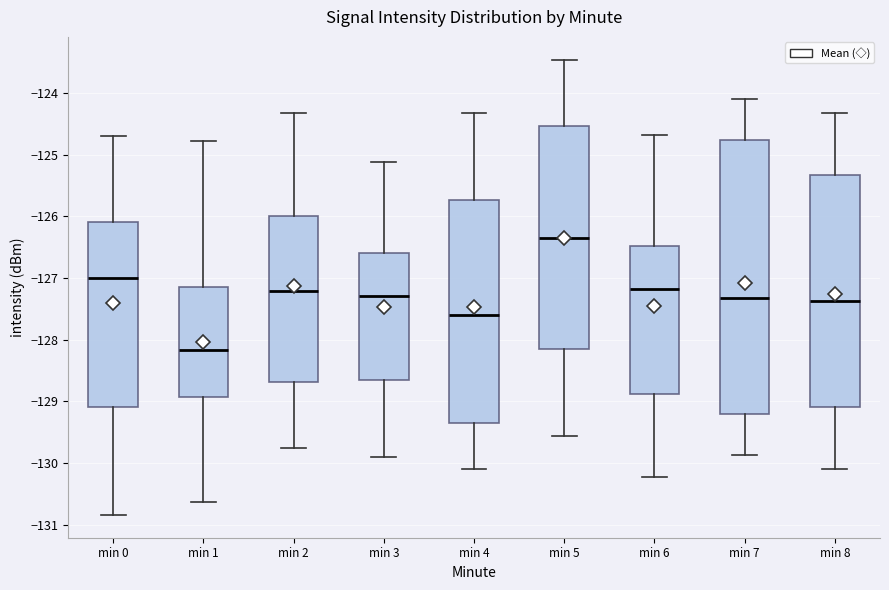

Reading left to right, read every box against the y-axis: the position of its median line, the range the box covers, and the ends of its whiskers. The values are not printed on the chart, so give them approximately, as read against the axis.

min 0: median -127.0, box -129.1 to -126.1, whiskers -130.8 to -124.7
min 1: median -128.2, box -128.9 to -127.2, whiskers -130.6 to -124.8
min 2: median -127.2, box -128.7 to -126.0, whiskers -129.8 to -124.3
min 3: median -127.3, box -128.7 to -126.6, whiskers -129.9 to -125.1
min 4: median -127.6, box -129.3 to -125.7, whiskers -130.1 to -124.3
min 5: median -126.3, box -128.2 to -124.5, whiskers -129.6 to -123.5
min 6: median -127.2, box -128.9 to -126.5, whiskers -130.2 to -124.7
min 7: median -127.3, box -129.2 to -124.8, whiskers -129.9 to -124.1
min 8: median -127.4, box -129.1 to -125.3, whiskers -130.1 to -124.3